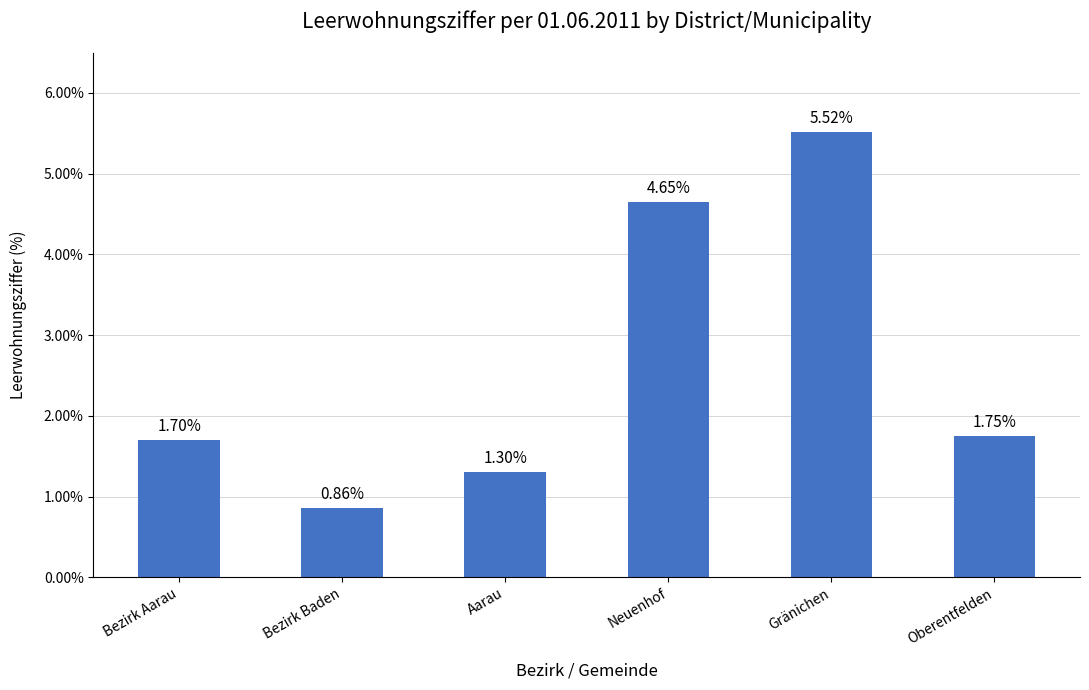

What is the label of the 5th bar from the left?

Gränichen